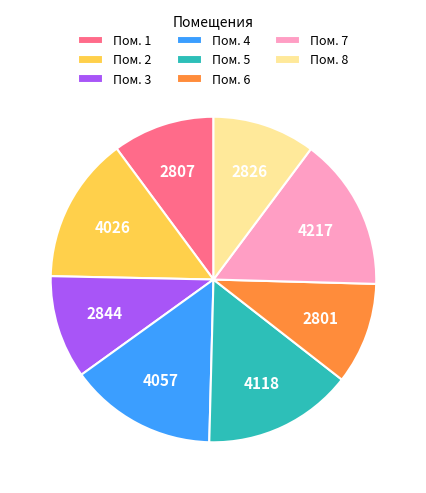

True or false: Пом. 8 accounts for 10% of the total.

True